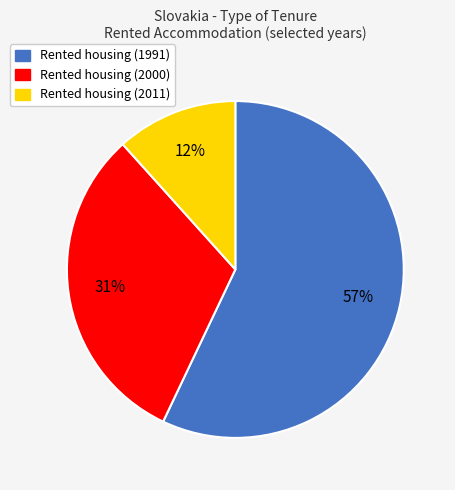

Between Rented housing (1991) and Rented housing (2000), which is larger?

Rented housing (1991)